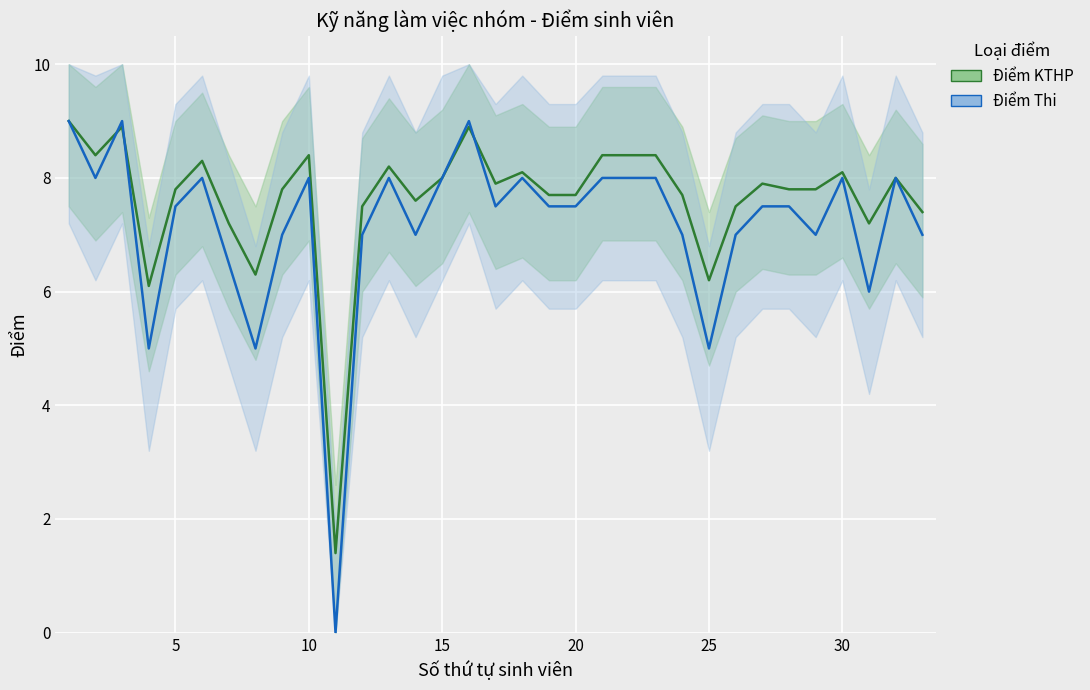

How many interior local valleys does the Điểm Thi series have?

9